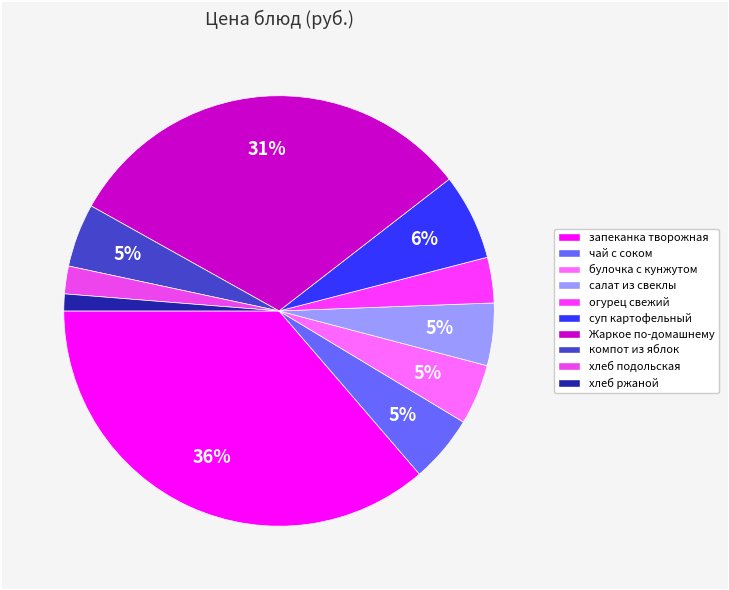

Which has a higher value, компот из яблок or огурец свежий?

компот из яблок